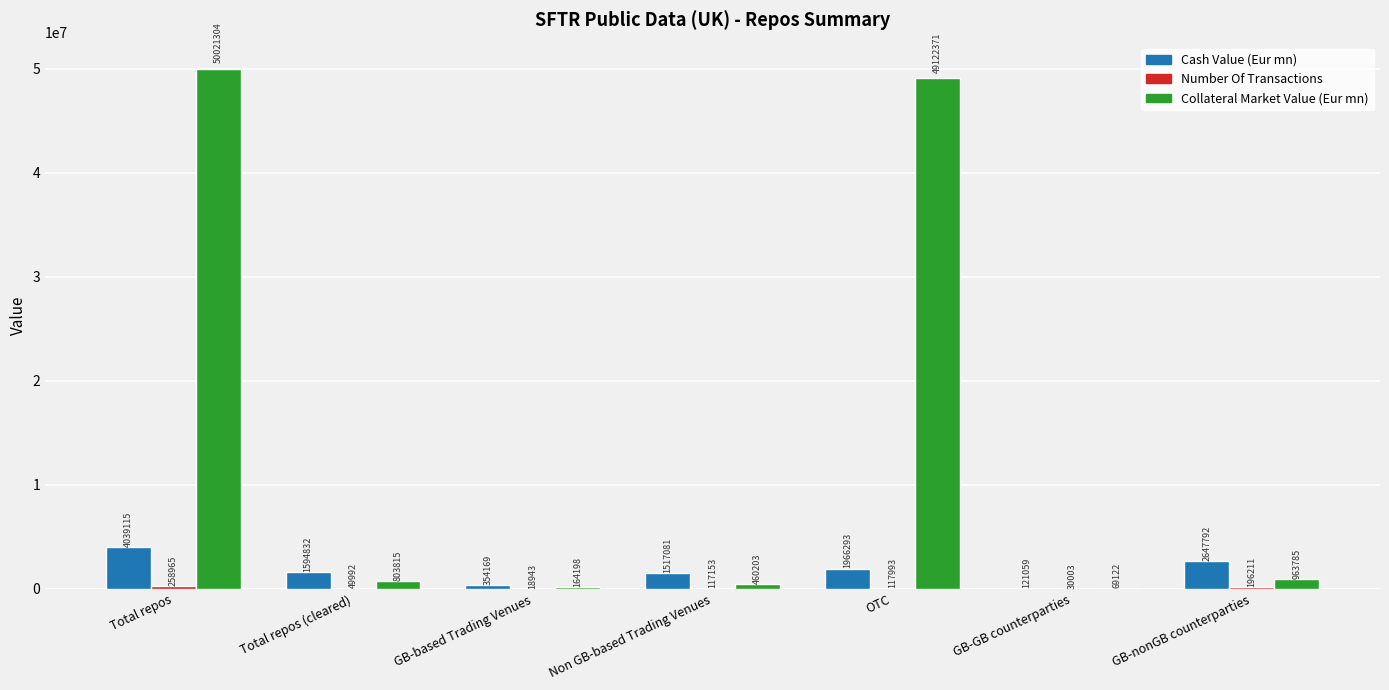

What value does the Cash Value (Eur mn) series have at GB-GB counterparties?

121058.9